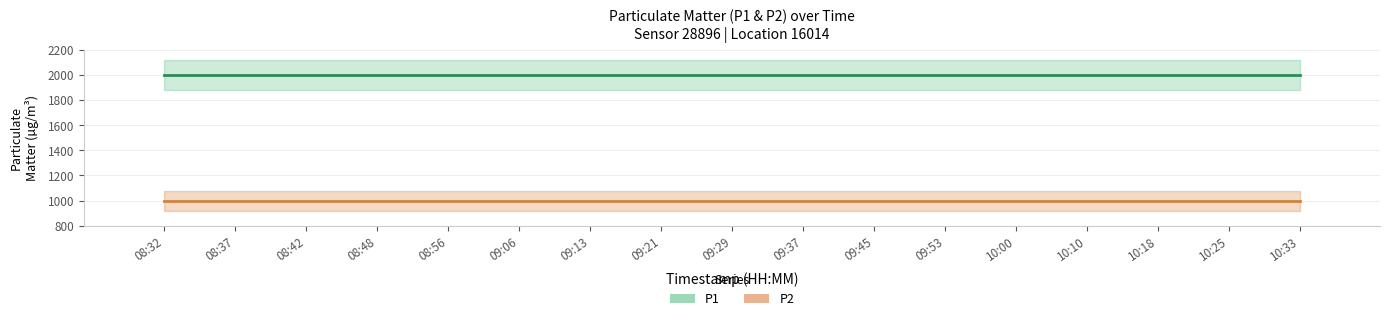

Which category has the highest value in the P1 series?

08:32